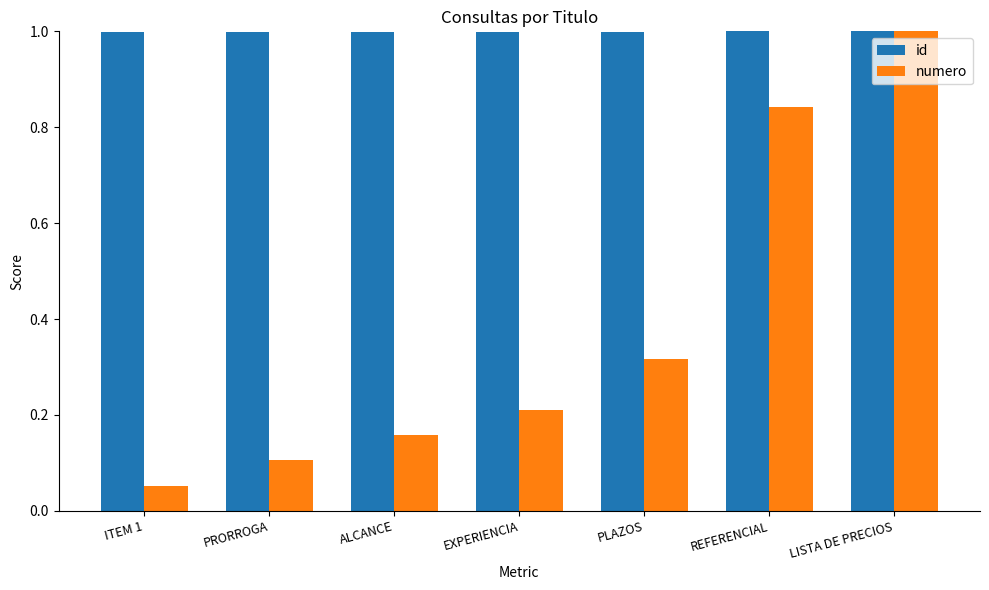

Which series has the widest spread of values?

numero